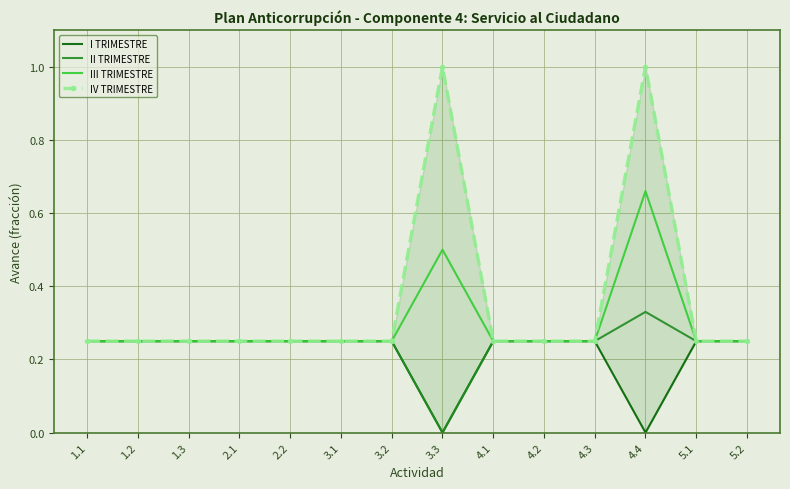

At which category does IV TRIMESTRE reach its first local peak?

3.3